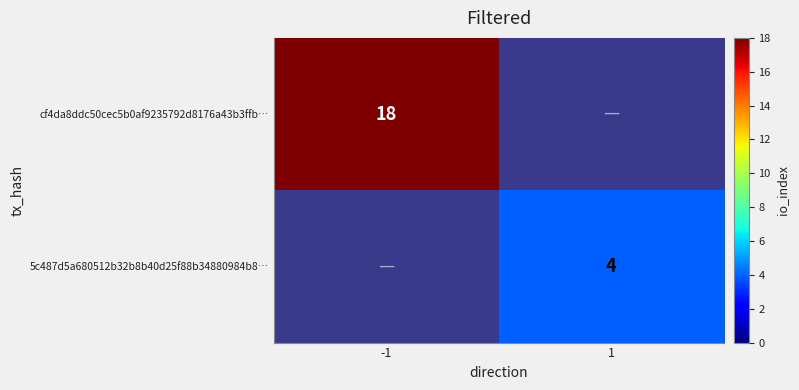

At which category does the chart reach its minimum across all series?

1